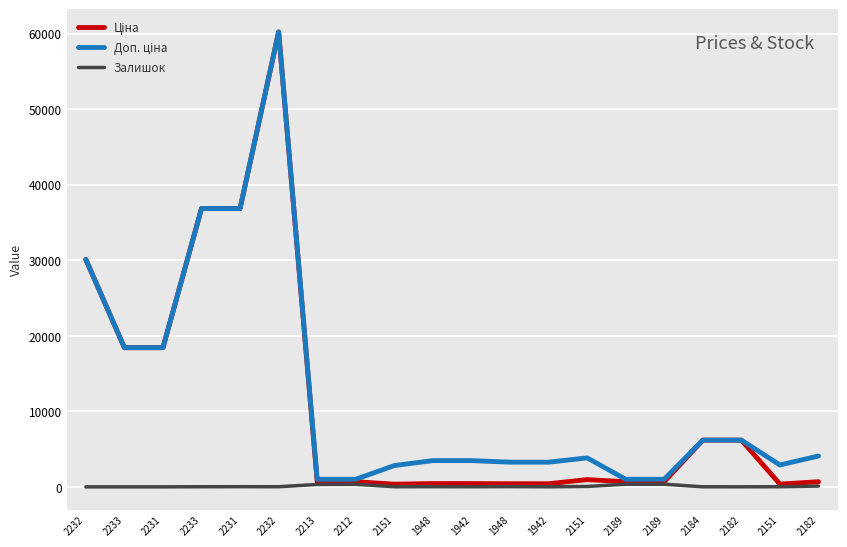

How many interior local valleys does the Доп. ціна series have?

1